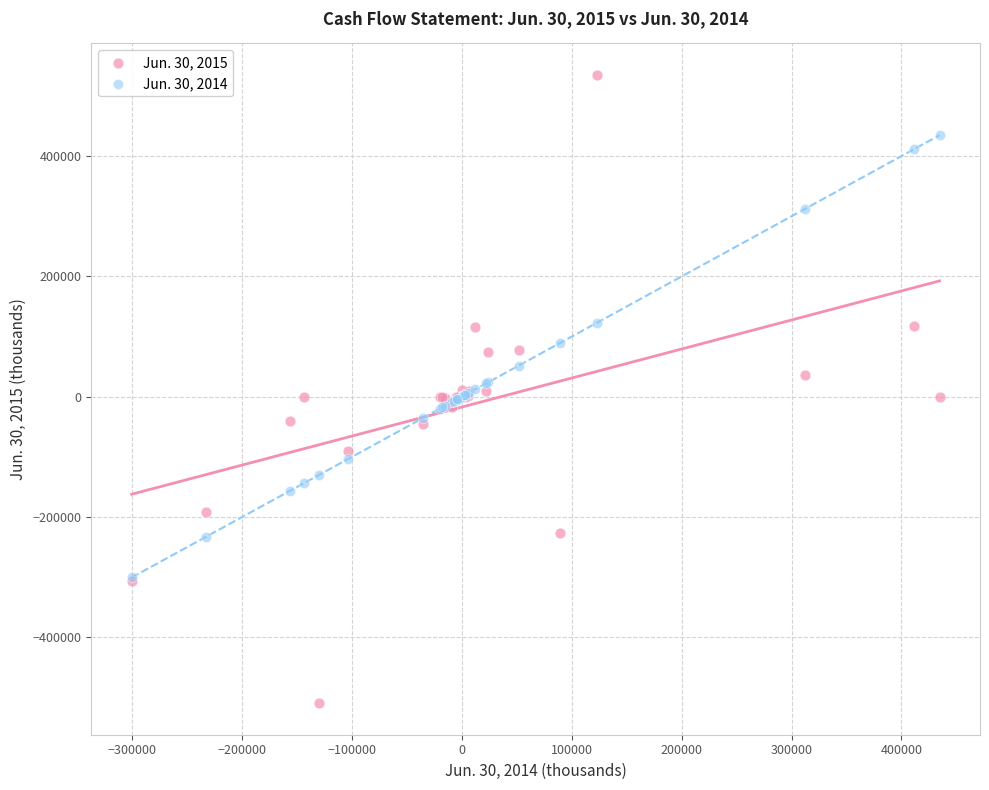

What are all the series names shown in the legend?

Jun. 30, 2015, Jun. 30, 2014